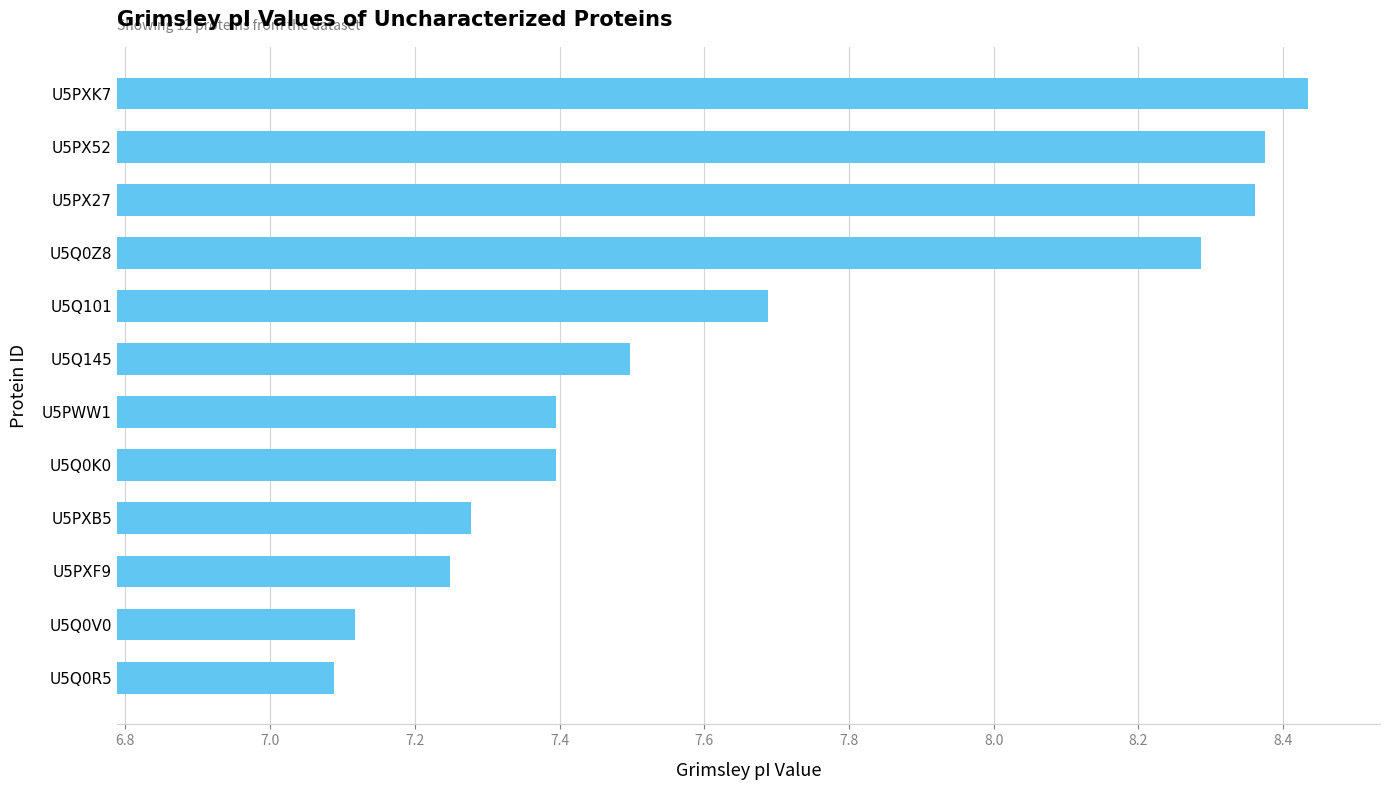

What is the average value?

7.7